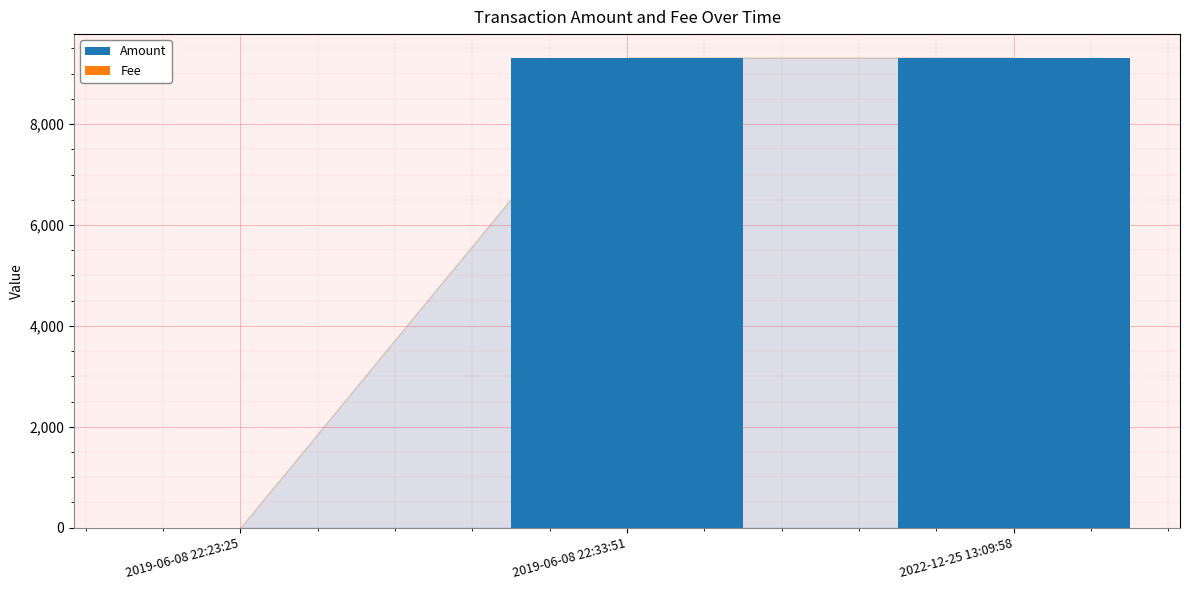

The value of Amount at 2022-12-25 13:09:58 is 12850.7. True or false?

False